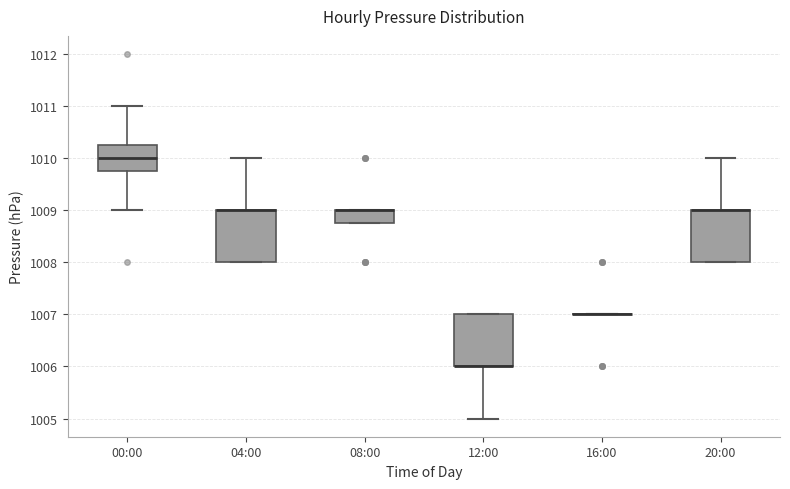

Reading left to right, read every box against the y-axis: the position of its median line, the range the box covers, and the ends of its whiskers. The values are not printed on the chart, so give them approximately, as read against the axis.

00:00: median 1010.0, box 1009.8 to 1010.3, whiskers 1009.0 to 1011.0
04:00: median 1009.0 (drawn on the box's upper edge), box 1008.0 to 1009.0, whiskers 1008.0 to 1010.0
08:00: median 1009.0 (drawn on the box's upper edge), box 1008.8 to 1009.0, whiskers 1008.8 to 1009.0
12:00: median 1006.0 (drawn on the box's lower edge), box 1006.0 to 1007.0, whiskers 1005.0 to 1007.0
16:00: box collapsed to a line at 1007.0, whiskers 1007.0 to 1007.0
20:00: median 1009.0 (drawn on the box's upper edge), box 1008.0 to 1009.0, whiskers 1008.0 to 1010.0